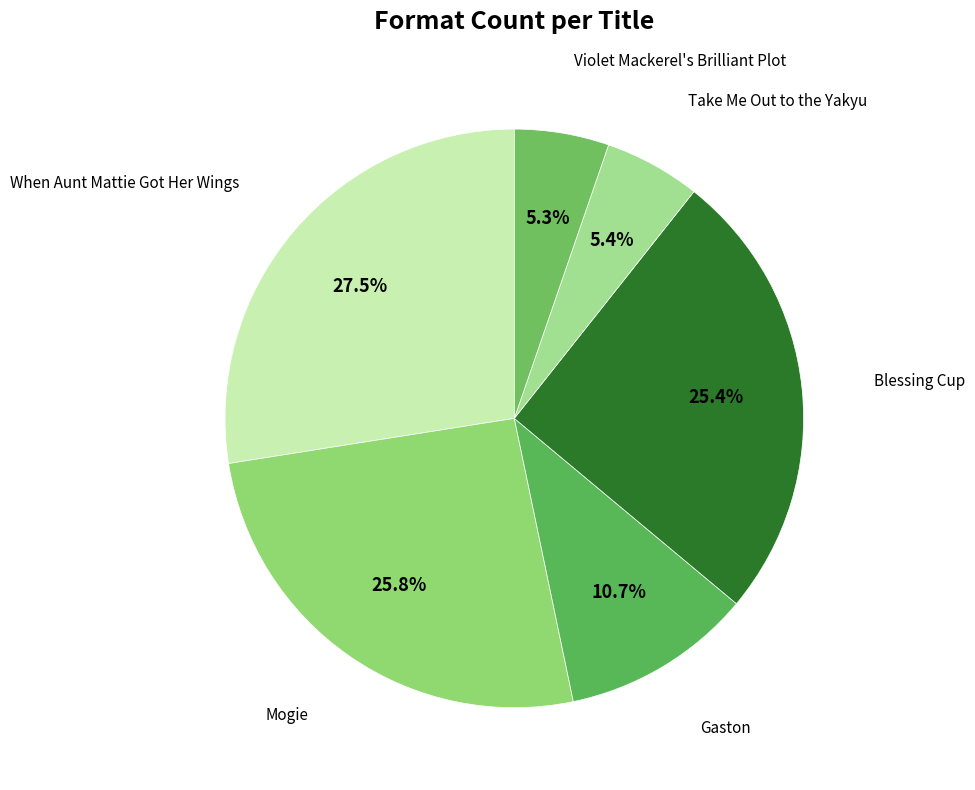

Count the number of slices in the pie.

6